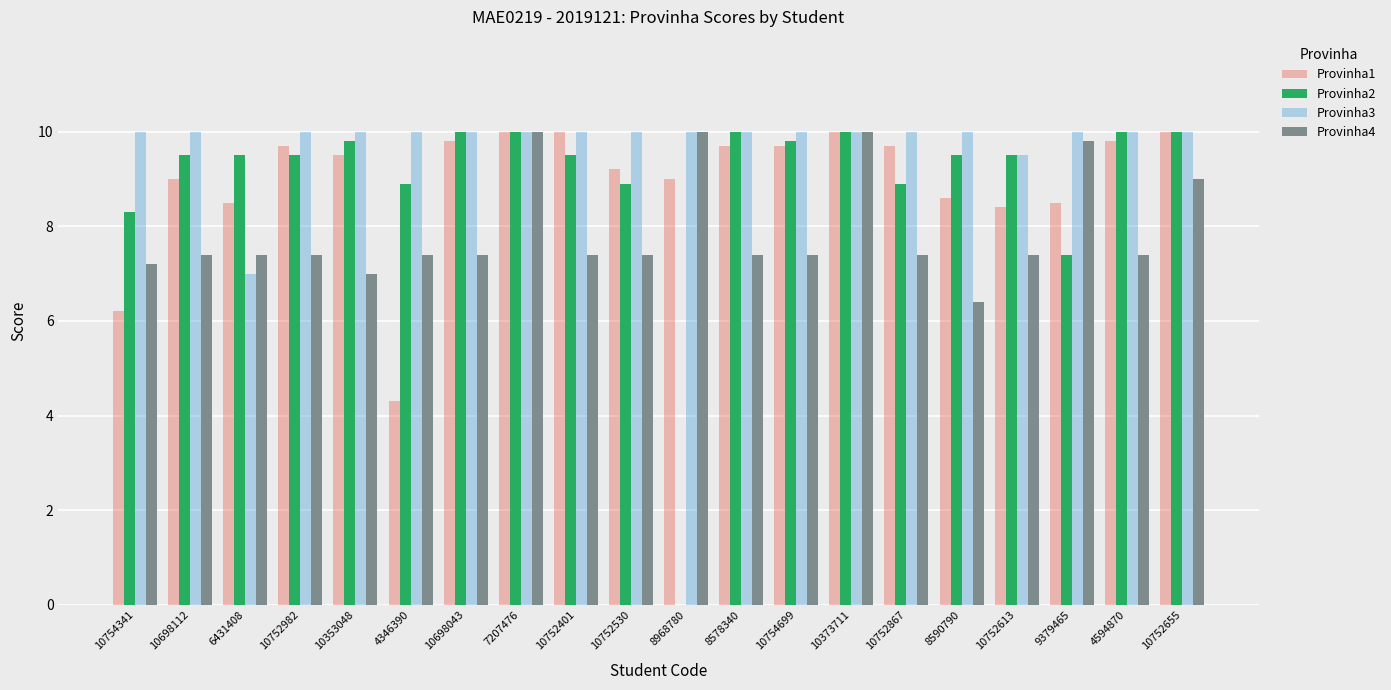

What is the average value of the Provinha3 series?

9.8